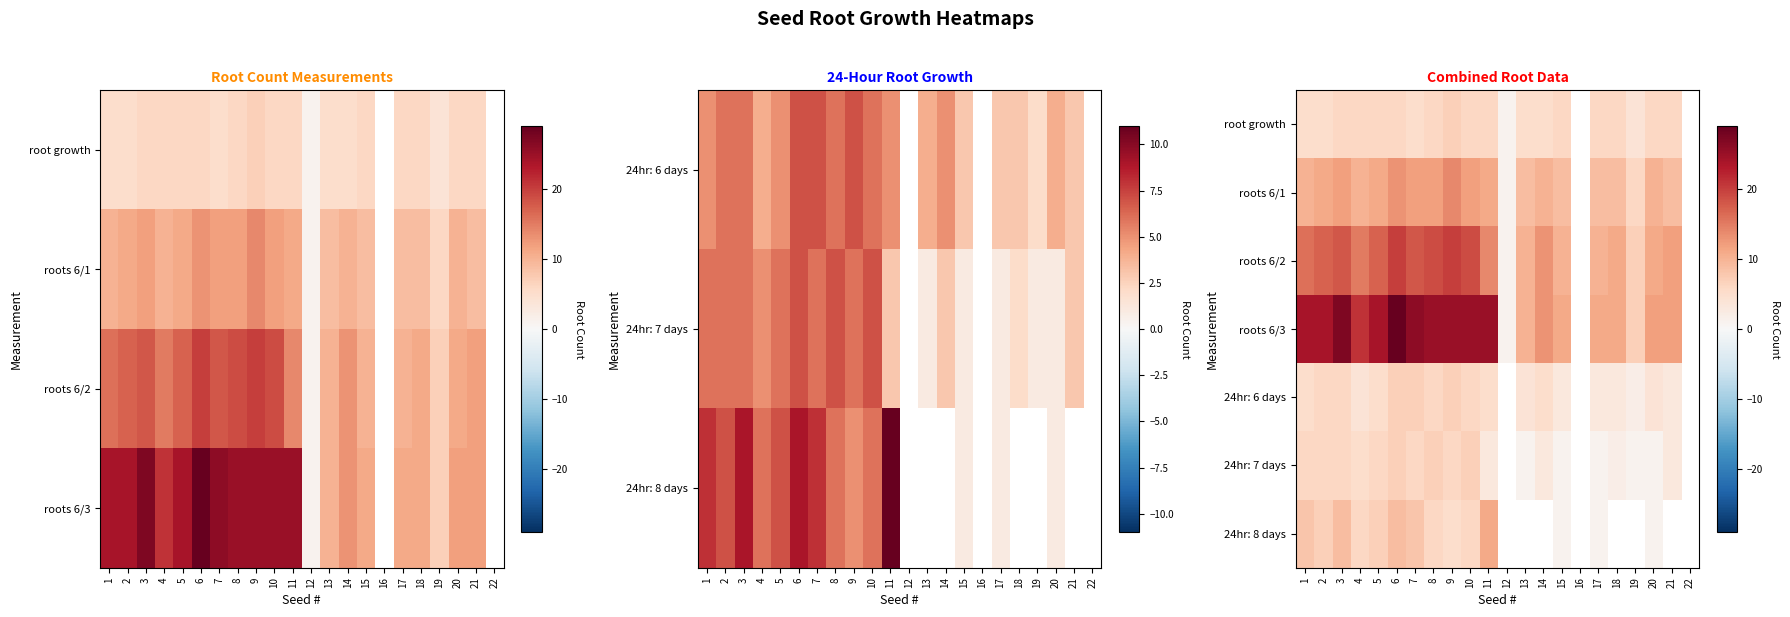

How many values in 24hr: 7 days are above zero?

19